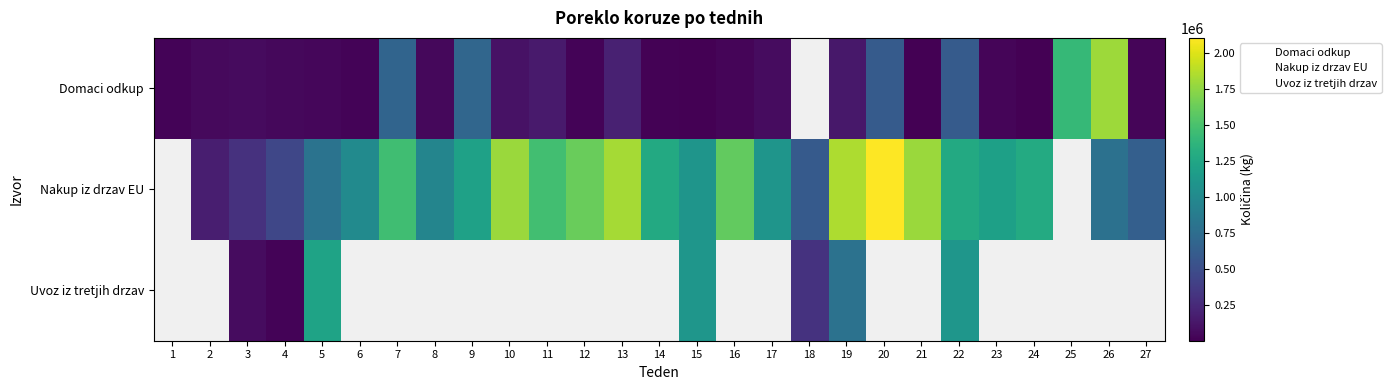

What is the total value across all series at 1?

25400